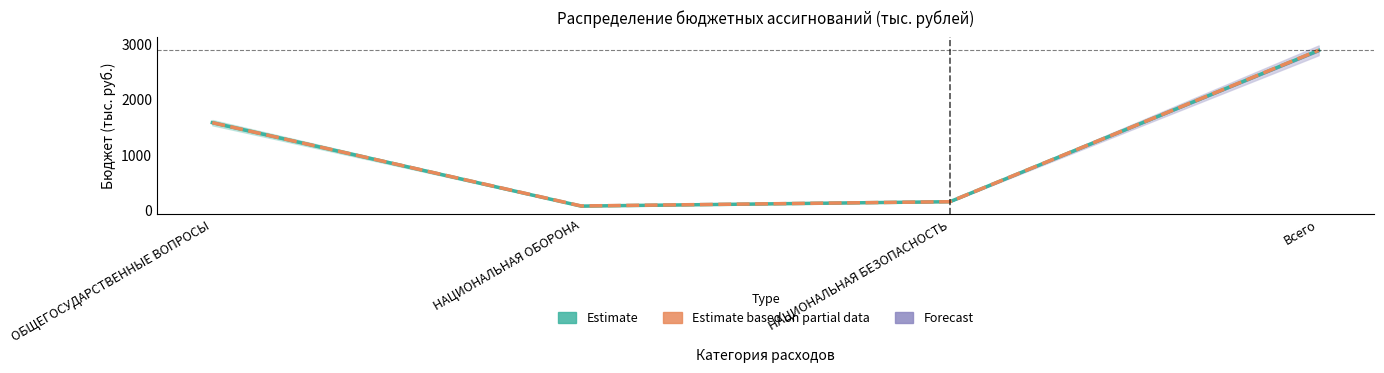

Which has a higher value, НАЦИОНАЛЬНАЯ БЕЗОПАСНОСТЬ or Всего?

Всего